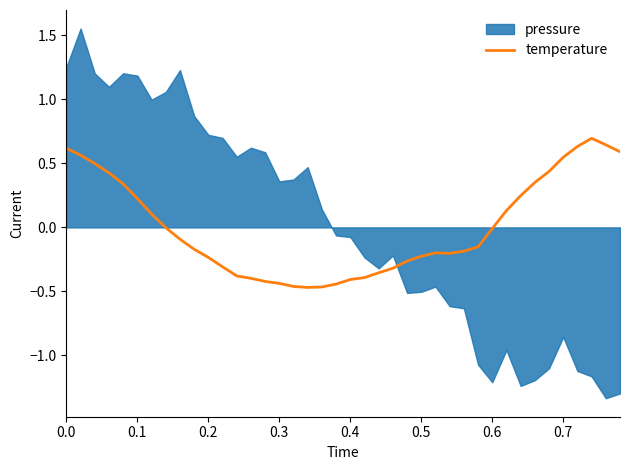

Does the chart have visible grid lines?

No